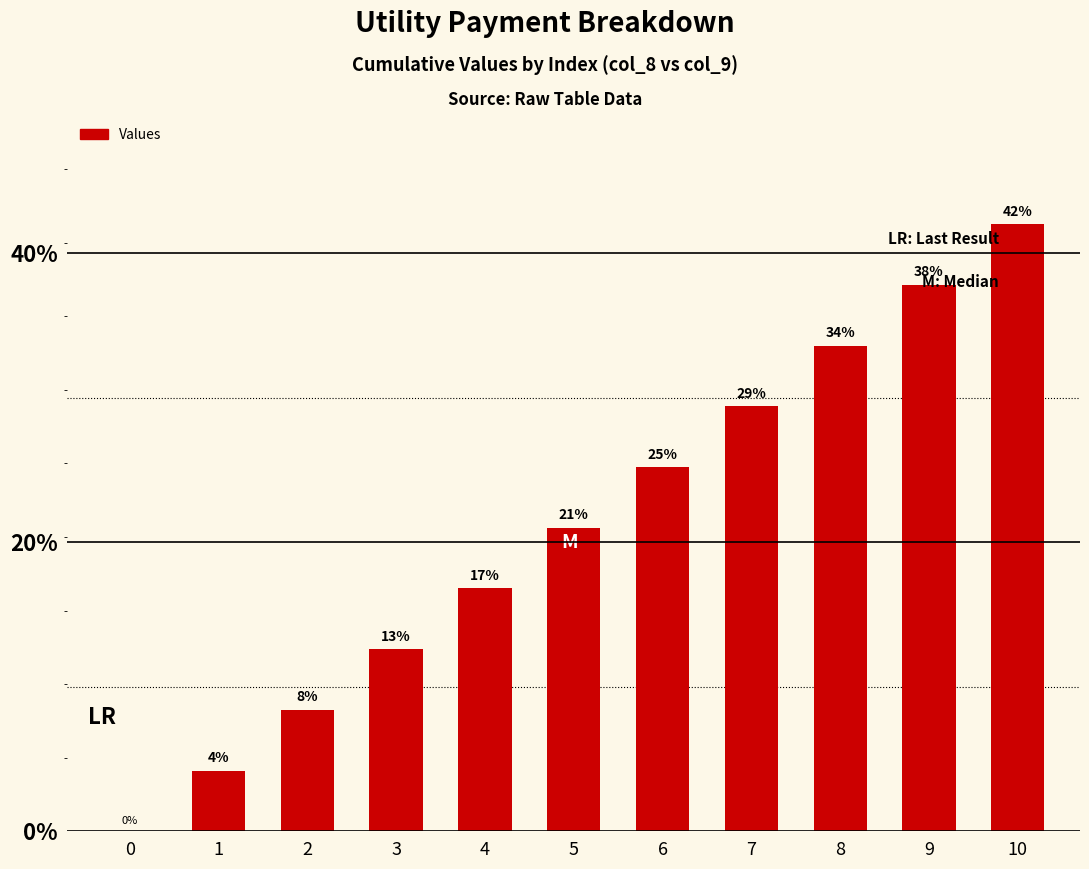

Are the bars horizontal?

No